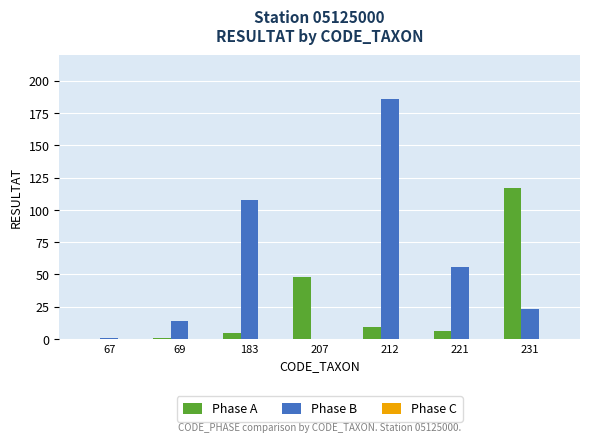

What value does the Phase B series have at 231?

23